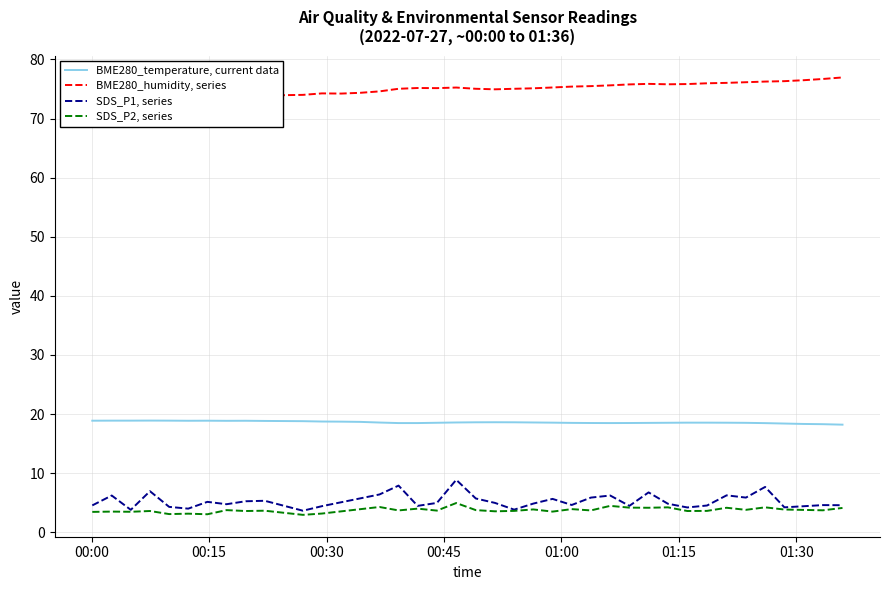

What is the average value of the BME280_temperature series?

18.6